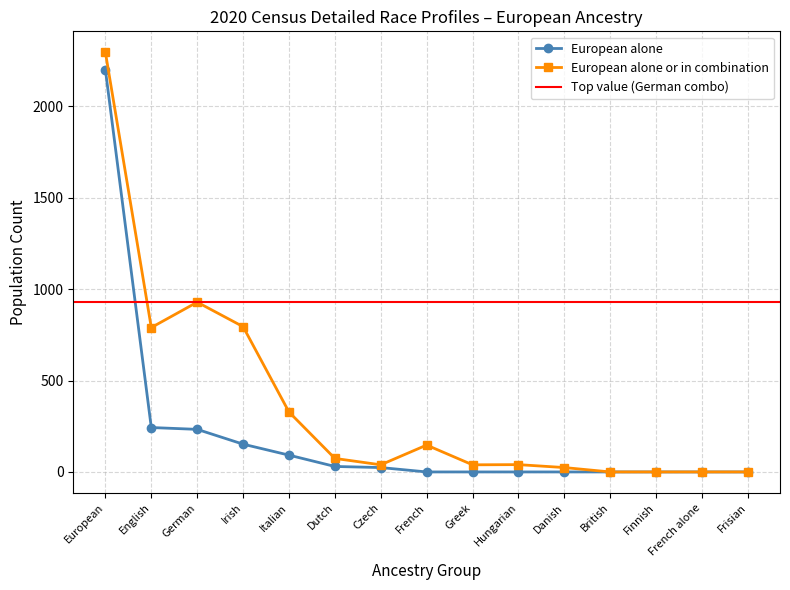

How many categories are shown in the chart?

15